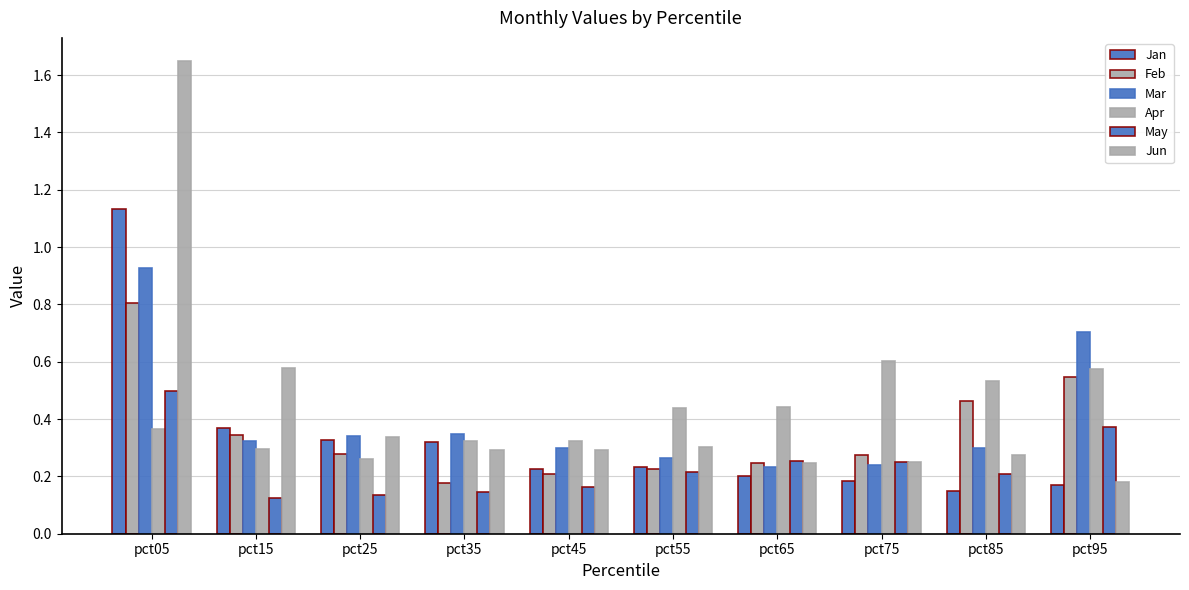

Is it true that Mar equals 0.4 at pct75?

False